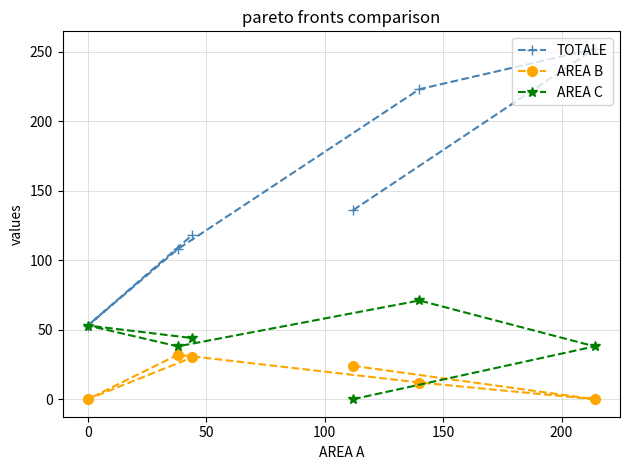

Rank the series by their average value, from highest to lowest.

TOTALE, AREA C, AREA B